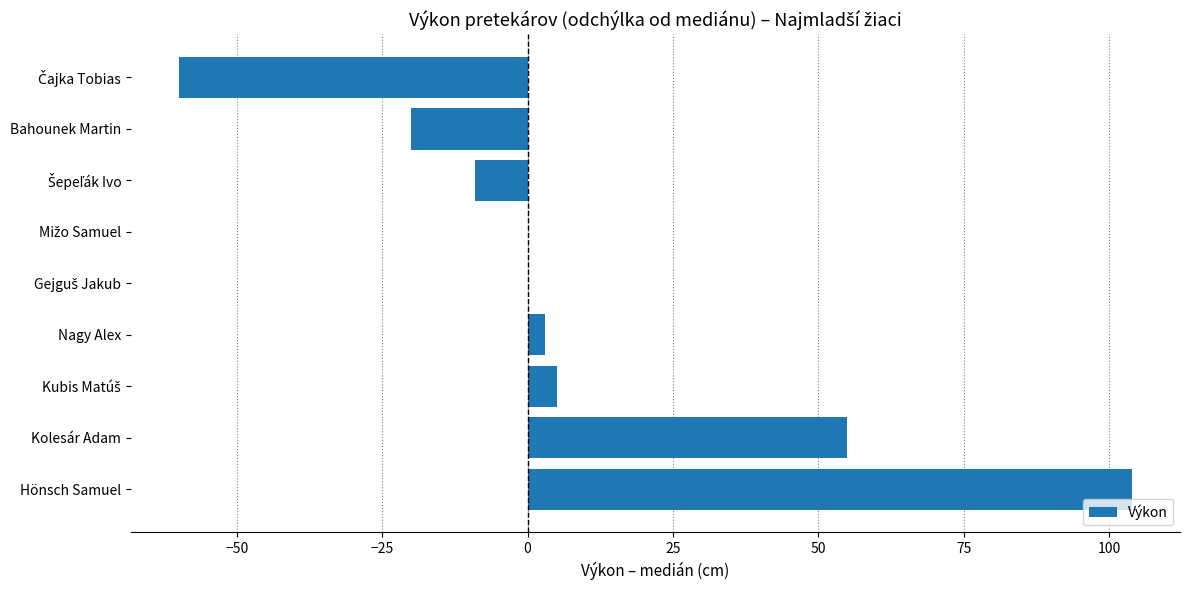

What is the sum of all values?

78